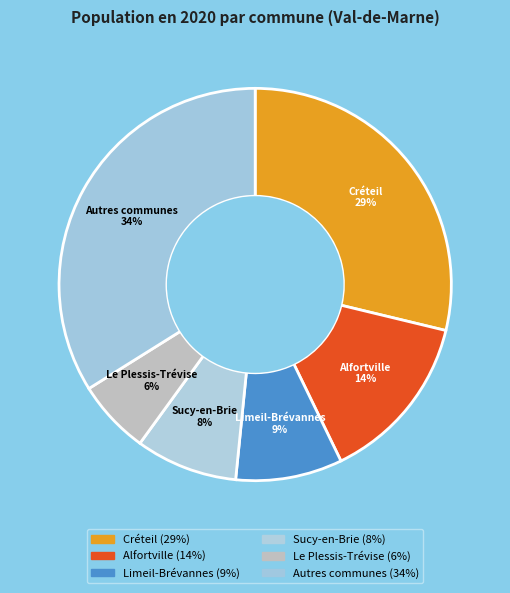

How many slices are in this pie chart?

6